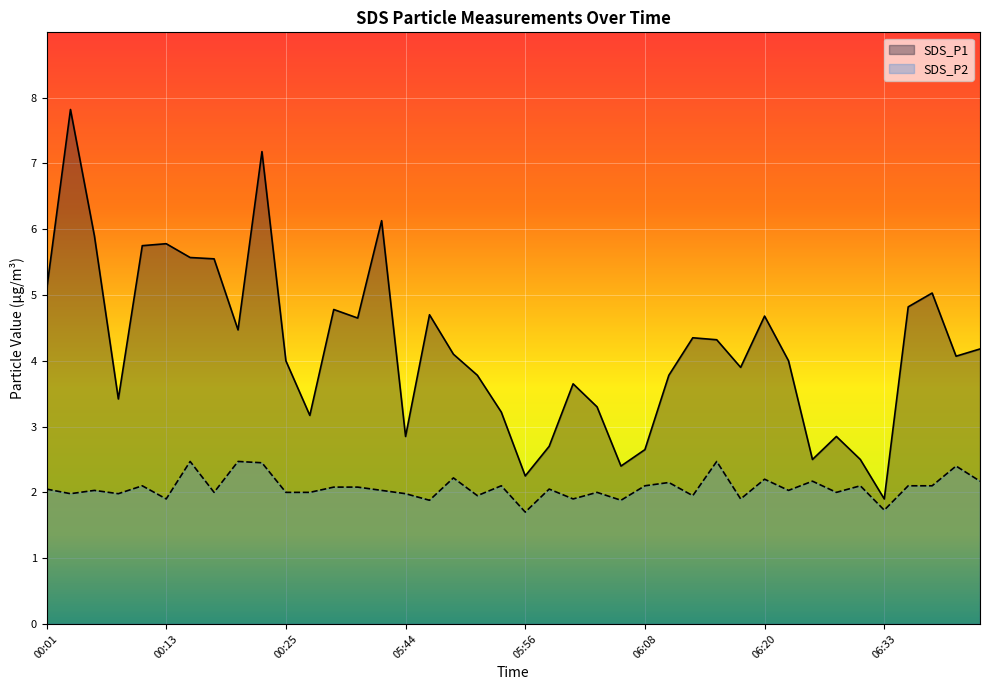

What is the sum of the SDS_P2 values at 06:40 and 06:01?

4.3